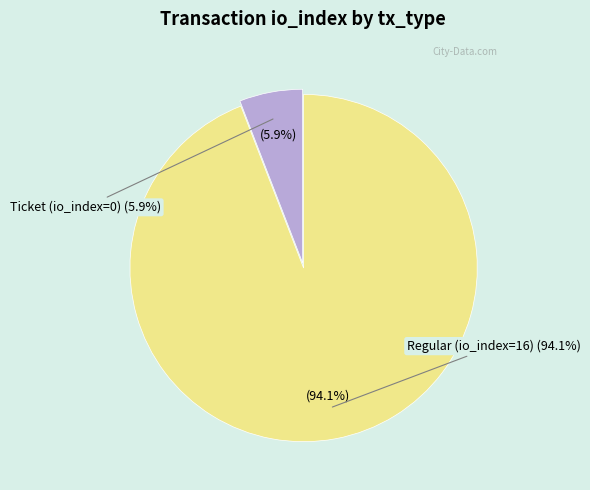

Is there any slice that represents more than half of the pie?

Yes